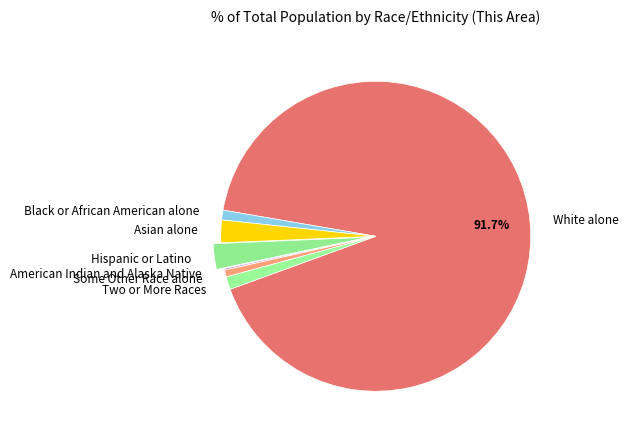

Do Some Other Race alone and Hispanic or Latino together represent more than half of the pie?

No